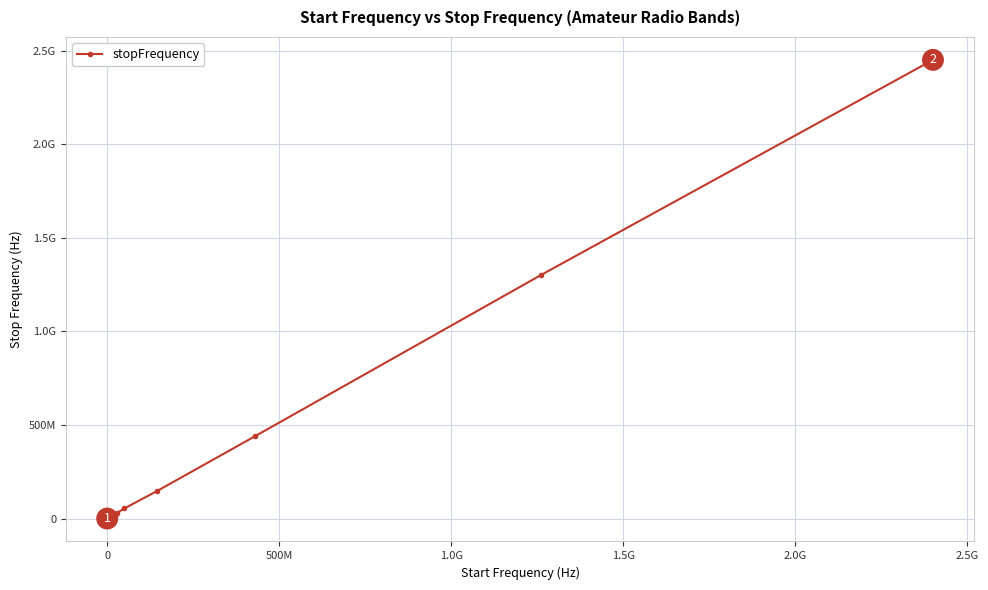

Is this an area chart (filled region under the line)?

No